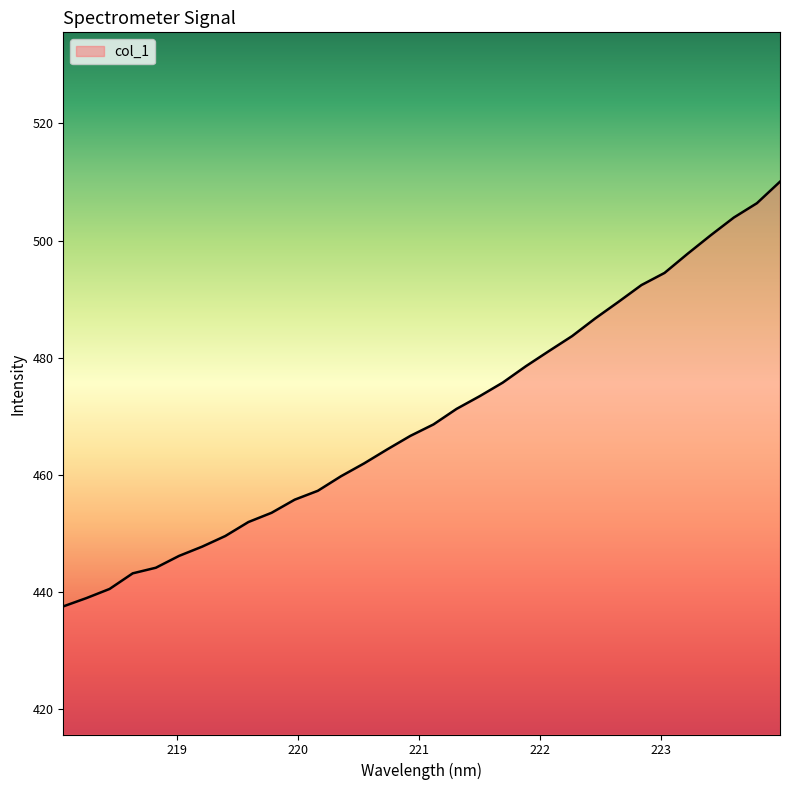

What is the maximum value shown in the chart?

510.1